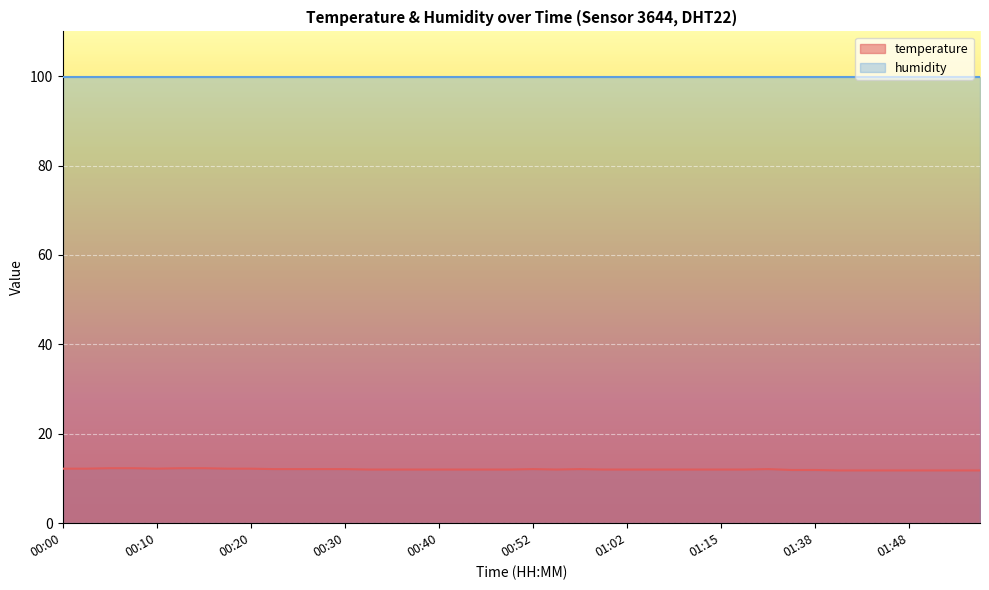

What is the smallest value displayed?

11.8